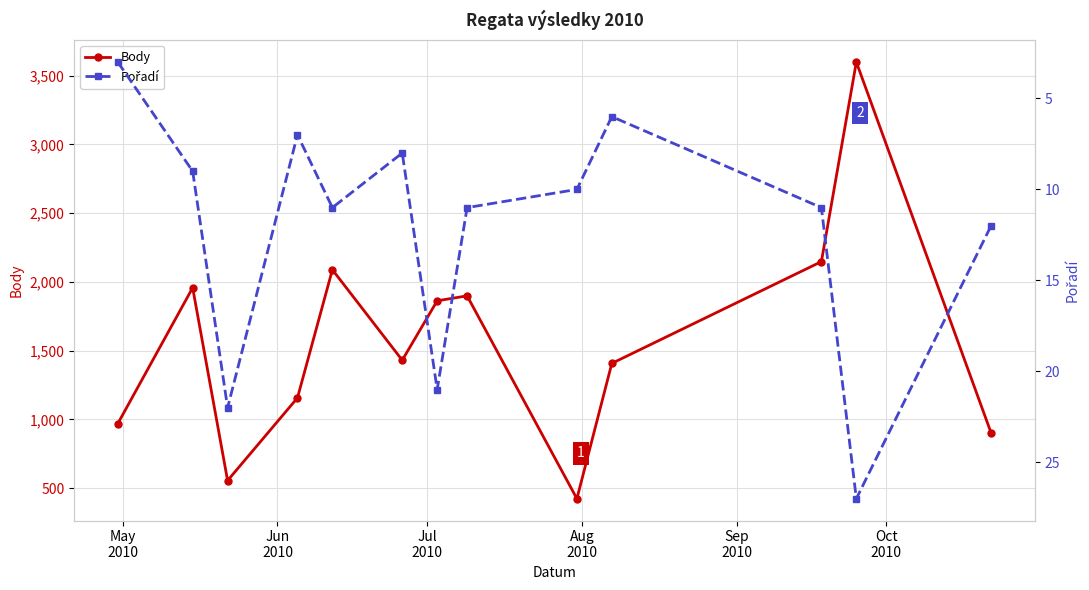

In Body, how many points are higher than both neighbors (excluding endpoints)?

4